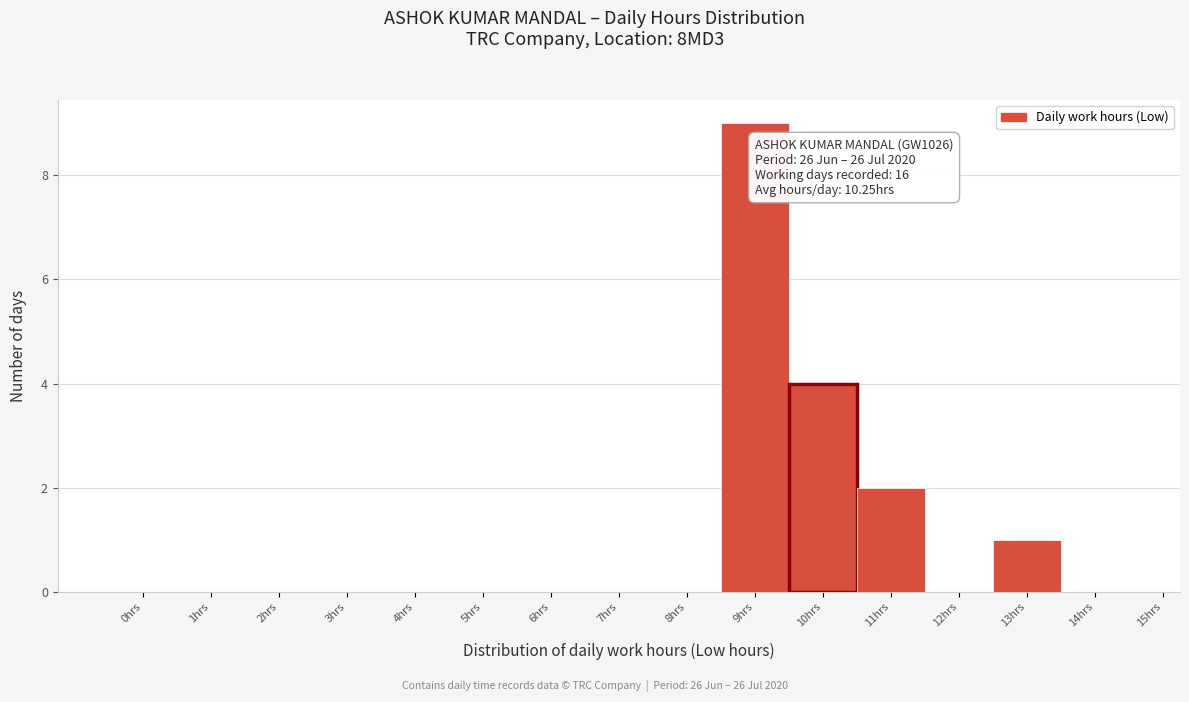

Reading left to right, what are all the values shown in this chart?

0hrs=0	1hrs=0	2hrs=0	3hrs=0	4hrs=0	5hrs=0	6hrs=0	7hrs=0	8hrs=0	9hrs=9	10hrs=4	11hrs=2	12hrs=0	13hrs=1	14hrs=0